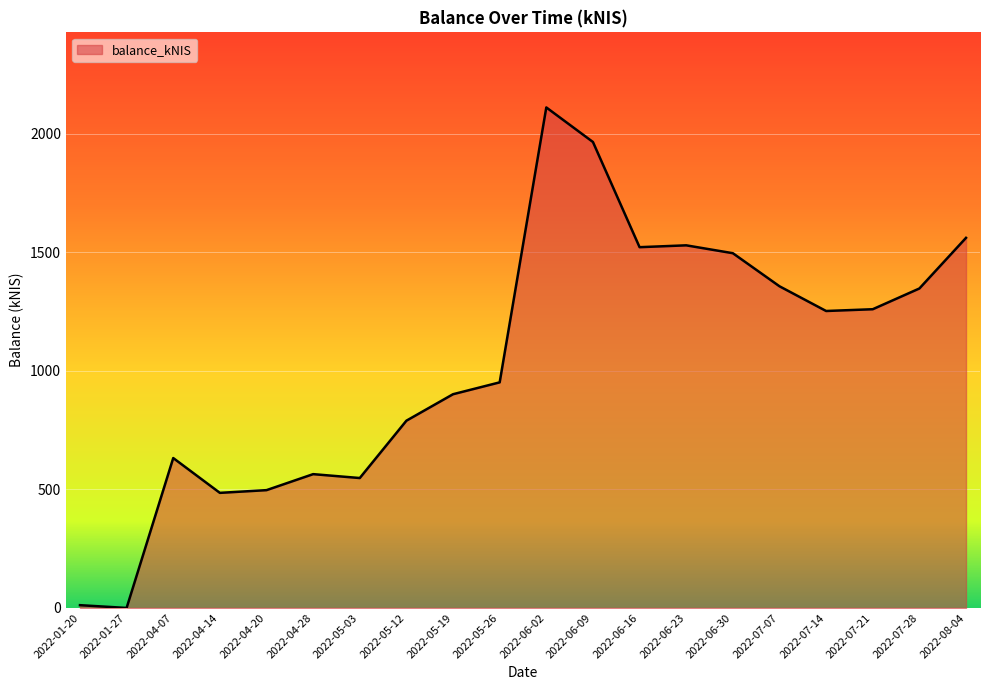

What is the ratio of the value at 2022-05-19 to the value at 2022-07-28?

0.7